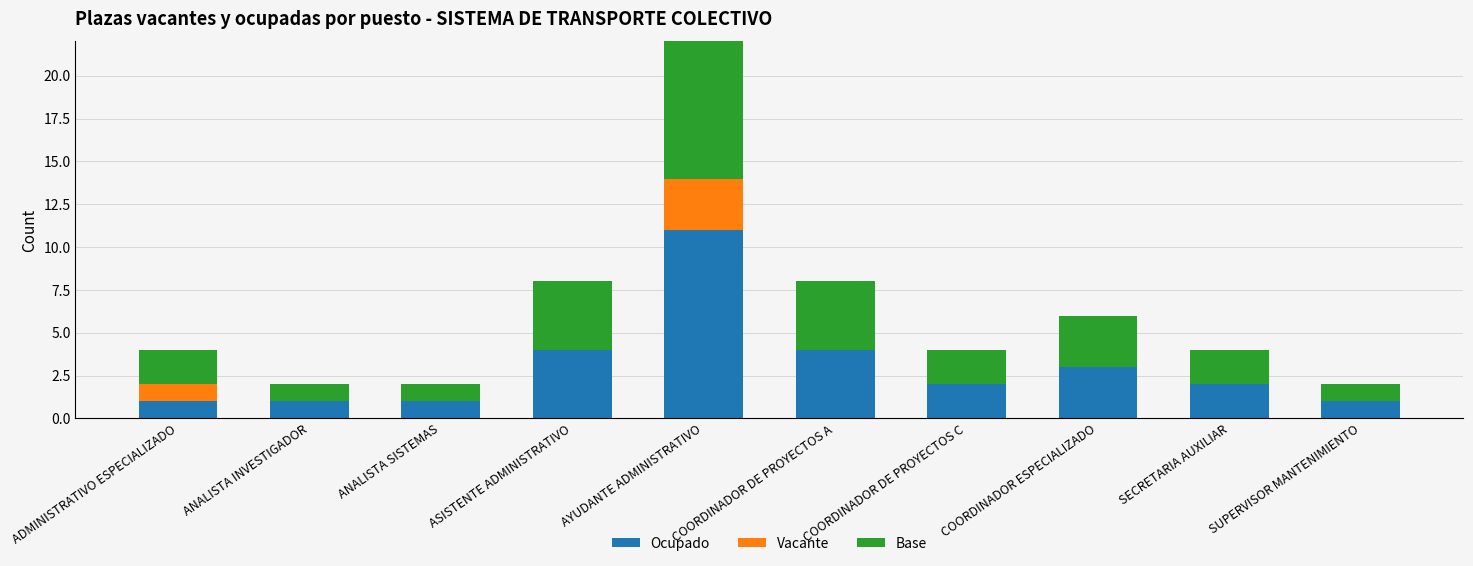

How many series are shown in this chart?

3